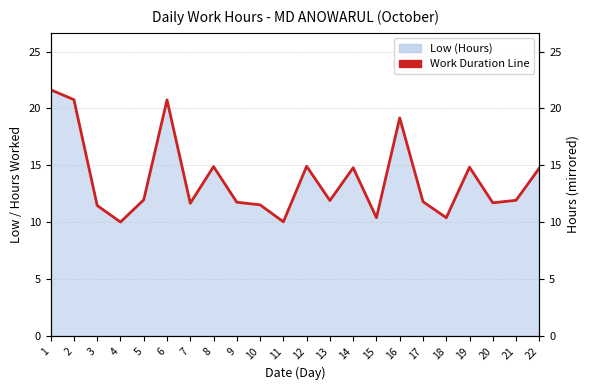

What value does the data have at 13?

11.9